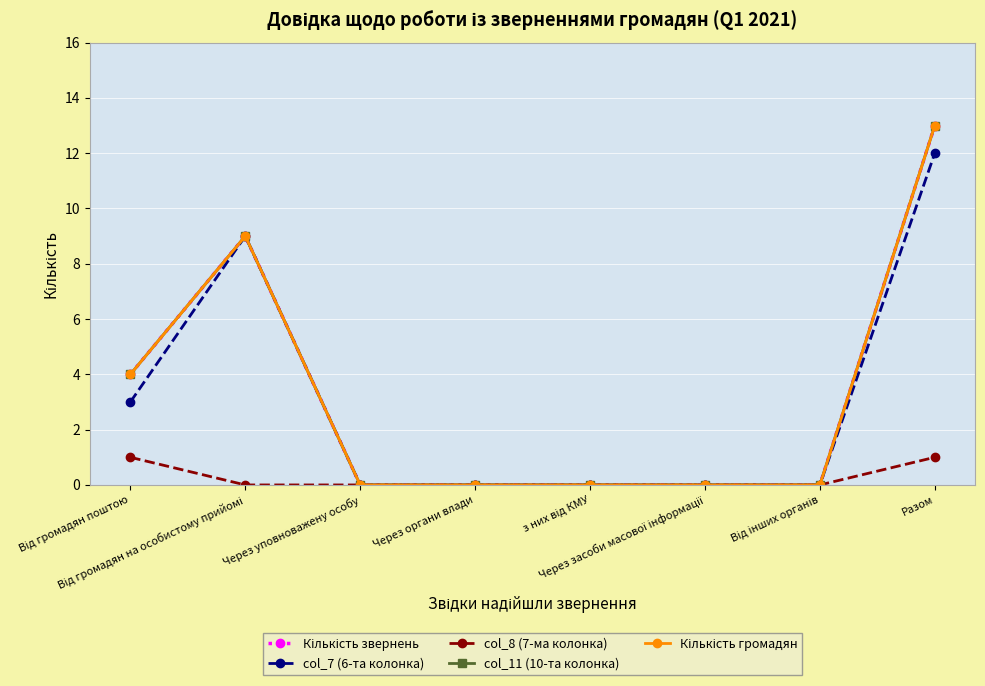

At which label is col_11 (10-та колонка) closest to 6?

Від громадян поштою